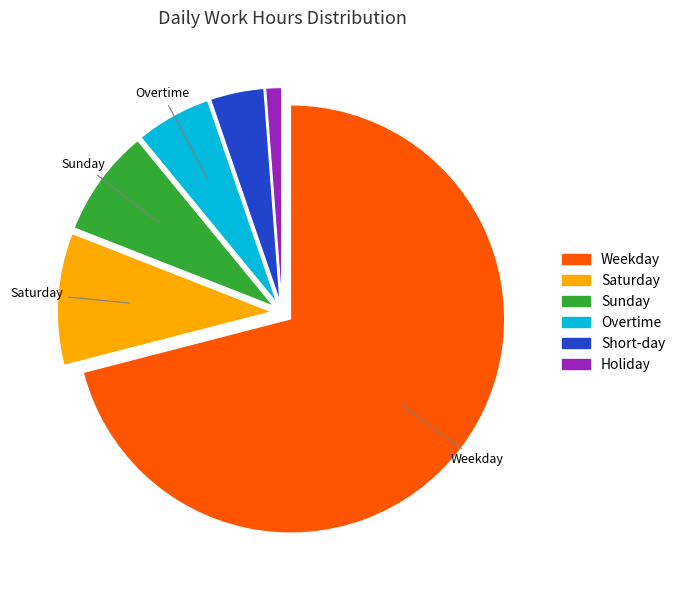

Combined, do Saturday and Short-day account for over 50%?

No